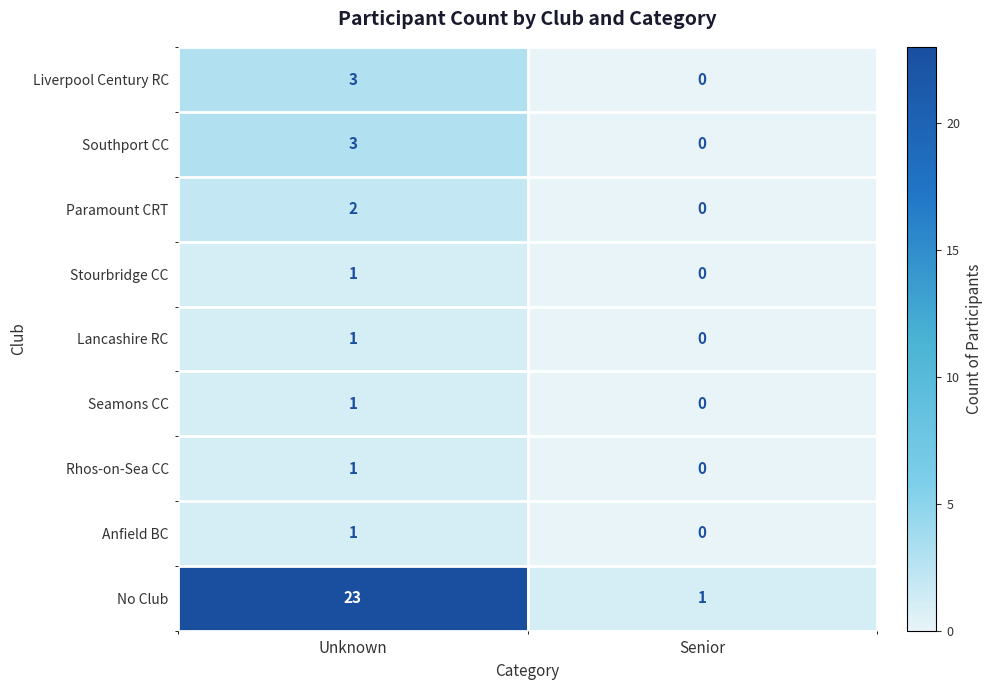

Reading left to right, list all the values displayed in this chart.

Liverpool Century RC: Unknown=3	Senior=0
Southport CC: Unknown=3	Senior=0
Paramount CRT: Unknown=2	Senior=0
Stourbridge CC: Unknown=1	Senior=0
Lancashire RC: Unknown=1	Senior=0
Seamons CC: Unknown=1	Senior=0
Rhos-on-Sea CC: Unknown=1	Senior=0
Anfield BC: Unknown=1	Senior=0
No Club: Unknown=23	Senior=1